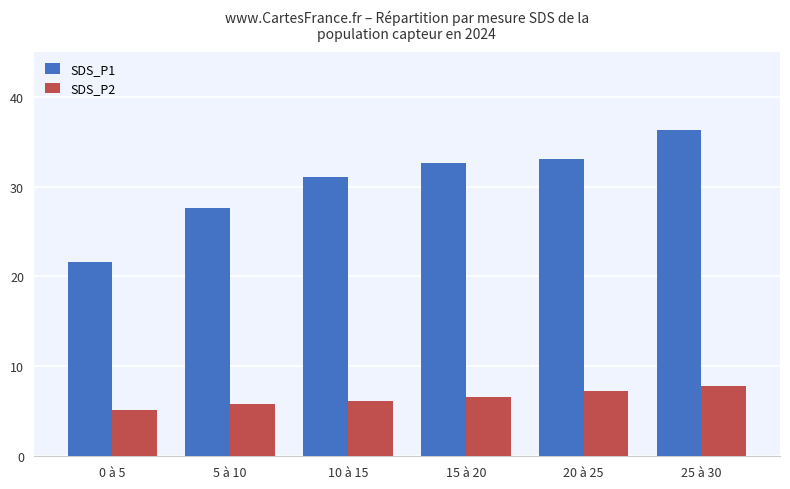

At which label does SDS_P1 first exceed 32?

15 à 20